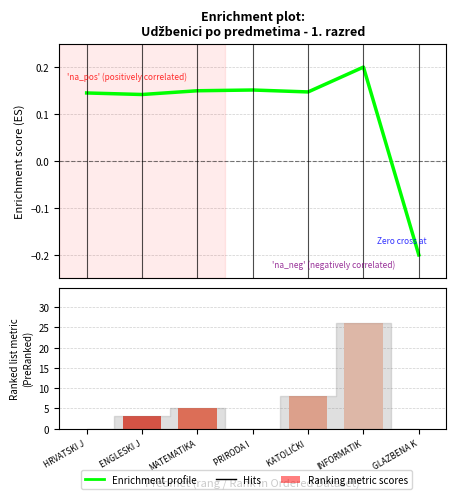

What is the difference between the Enrichment profile values at GLAZBENA K and KATOLIČKI ?

0.3